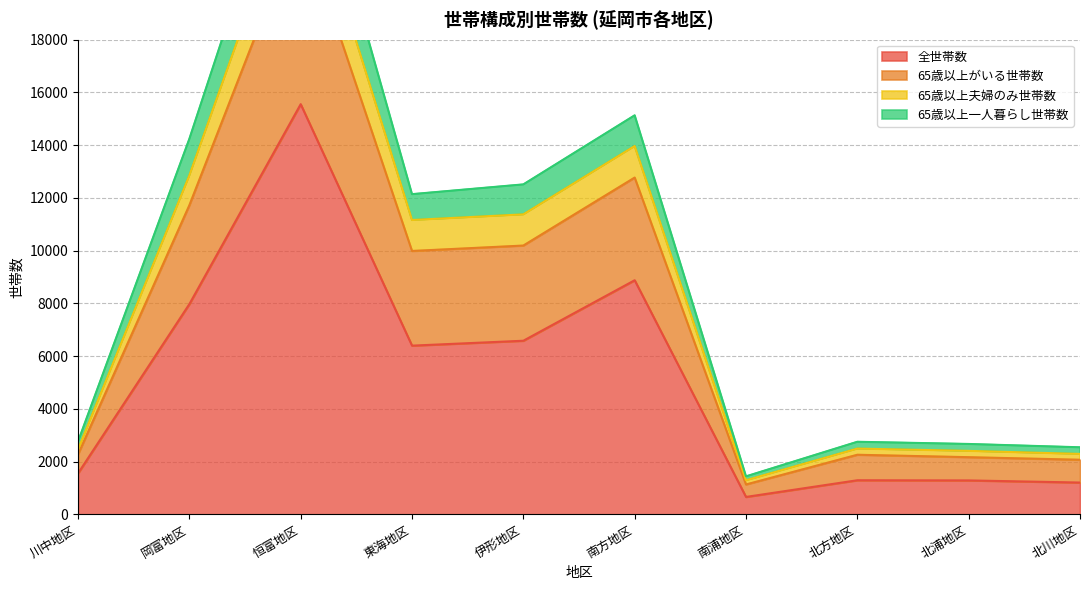

Does the chart have visible grid lines?

Yes